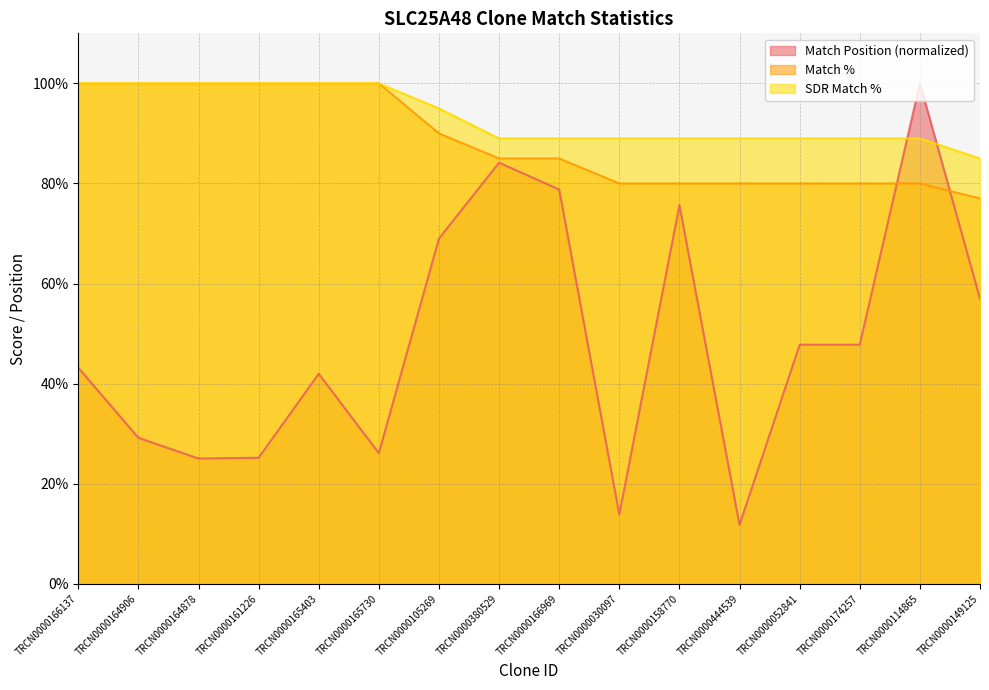

What is the total value across all series at TRCN0000165403?

242.0